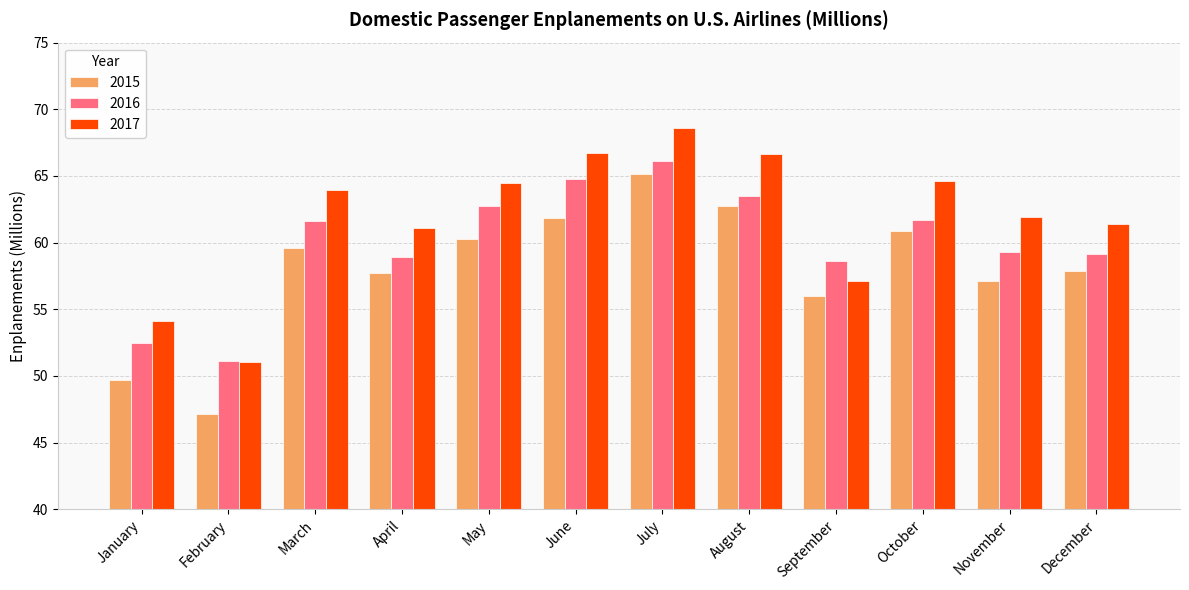

How many values in the 2015 series are below 59?

6